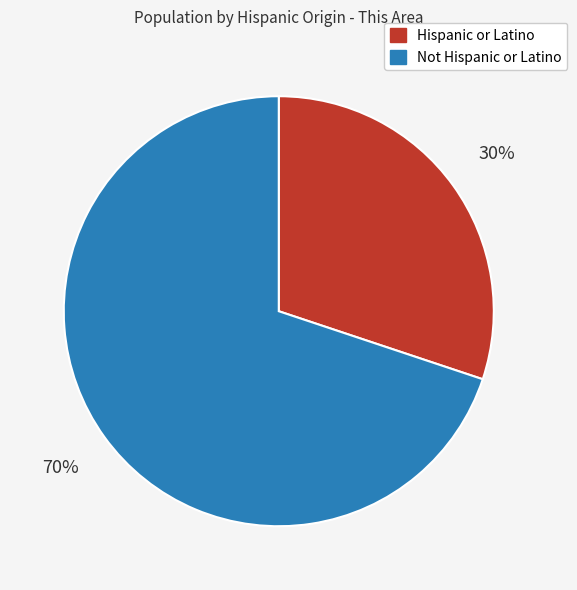

True or false: Hispanic or Latino accounts for 43% of the total.

False